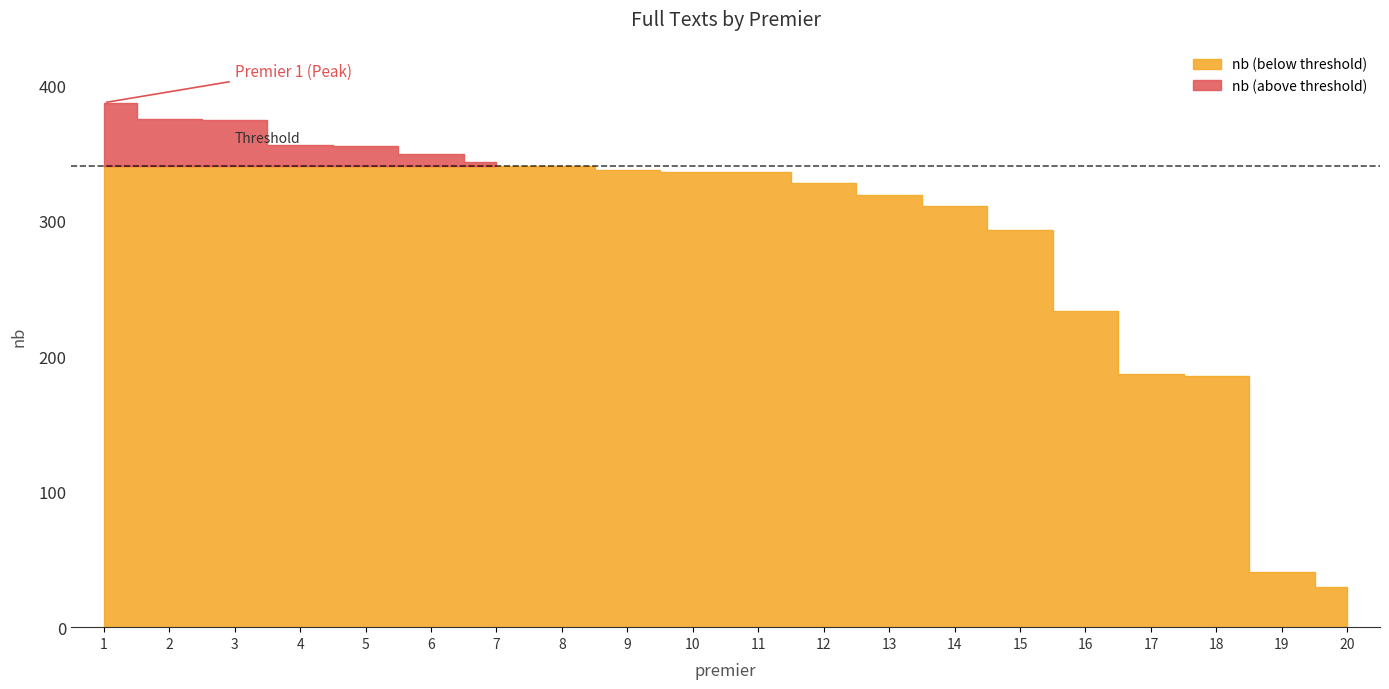

True or false: the data has more than 0 interior local peaks.

False